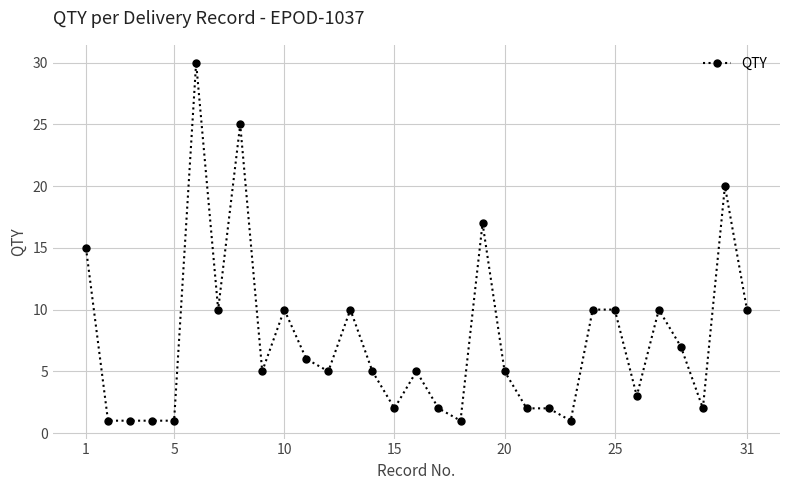

What is the value of the 28th point from the left?

7